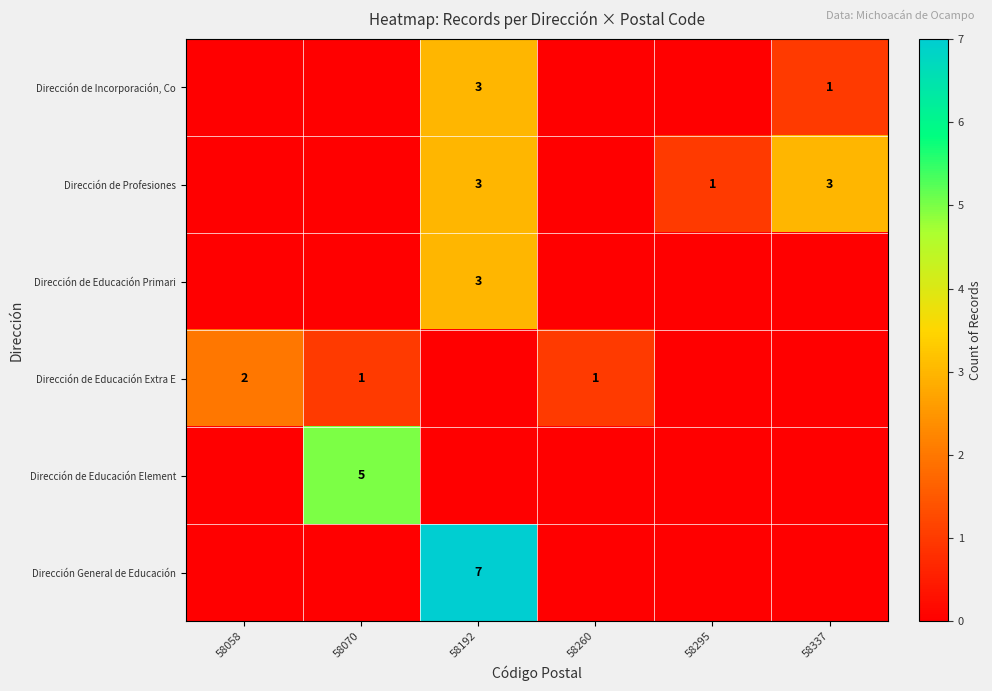

Count the number of categories in the chart.

6